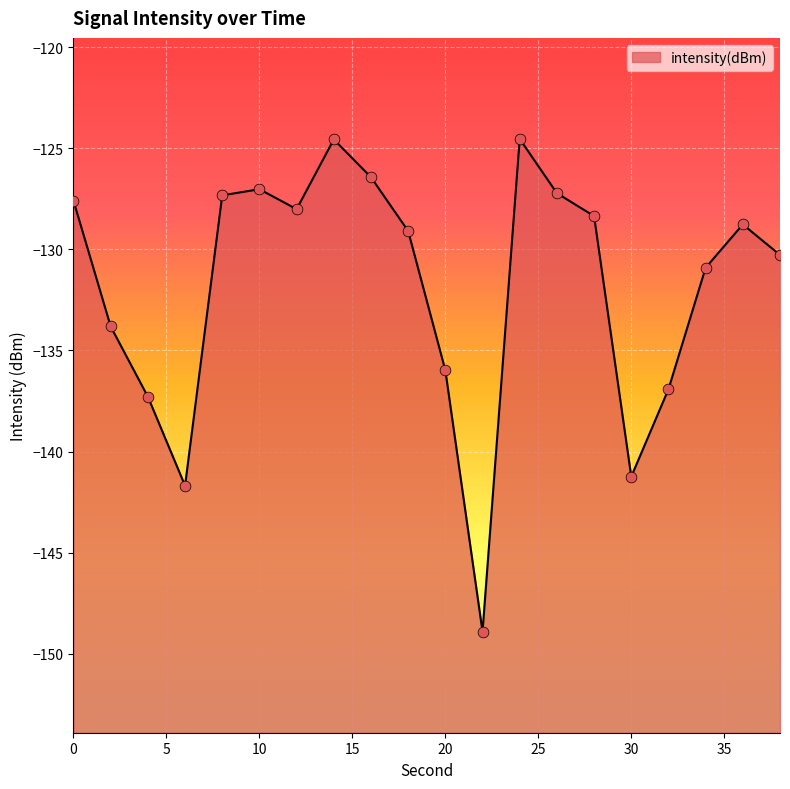

What is the change in value from 12 to 26?

+0.8